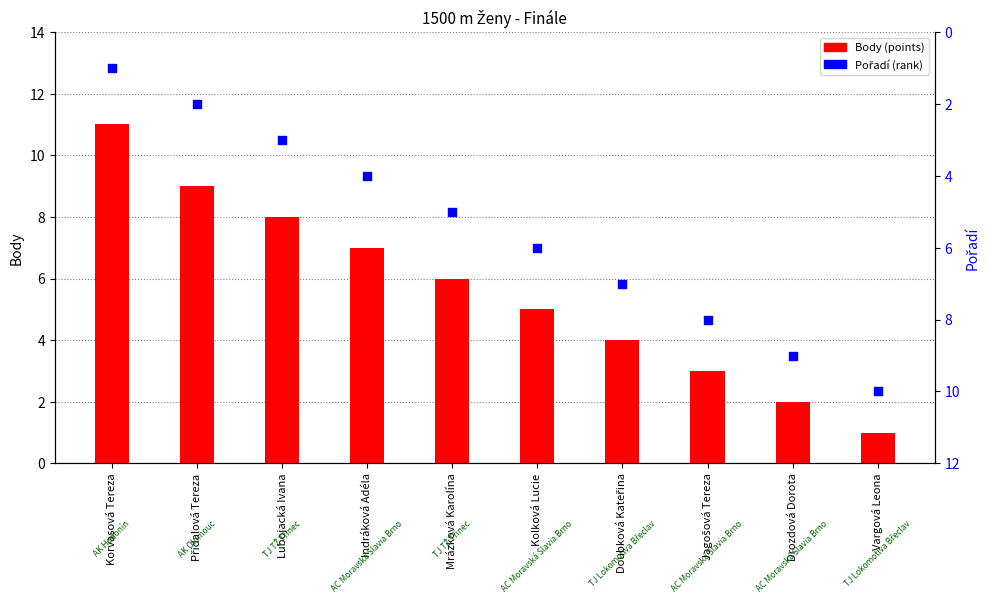

What are all the series names shown in the legend?

Body, Pořadí